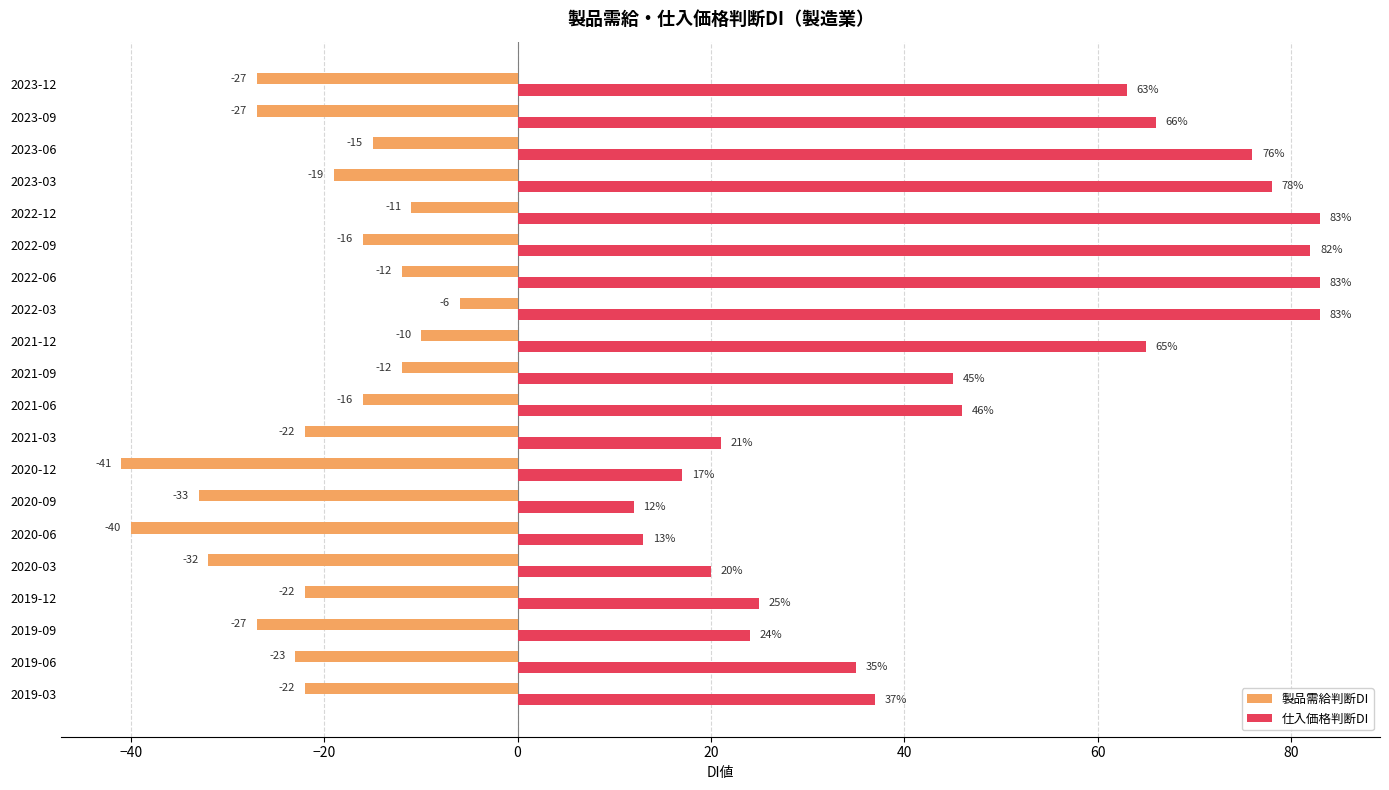

True or false: 仕入価格判断DI has a value of 24 at 2019-09.

True